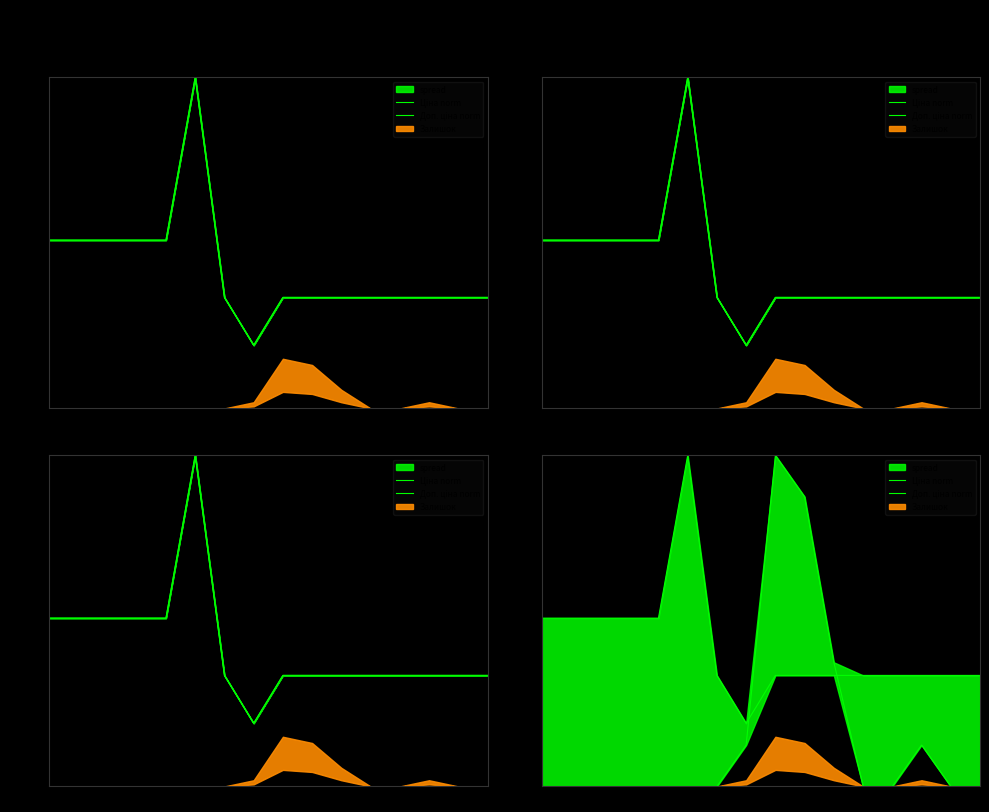

What is the maximum value shown in the chart?

1.0